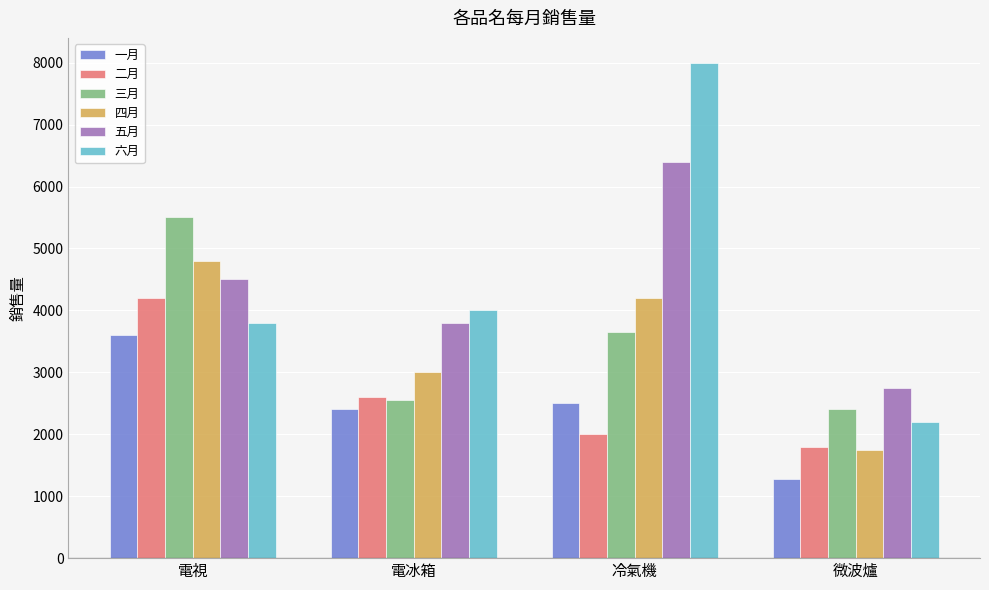

How many distinct data groups are displayed?

6